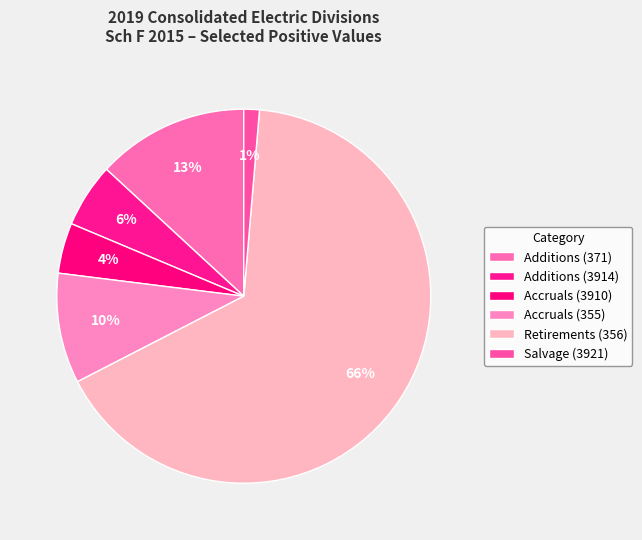

Which has a higher value, Additions (371) or Accruals (355)?

Additions (371)